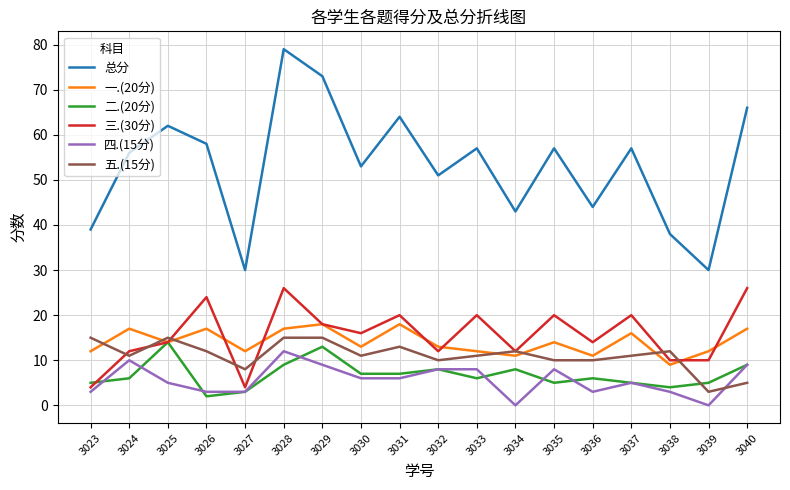

Where is the first local maximum for 总分?

3025